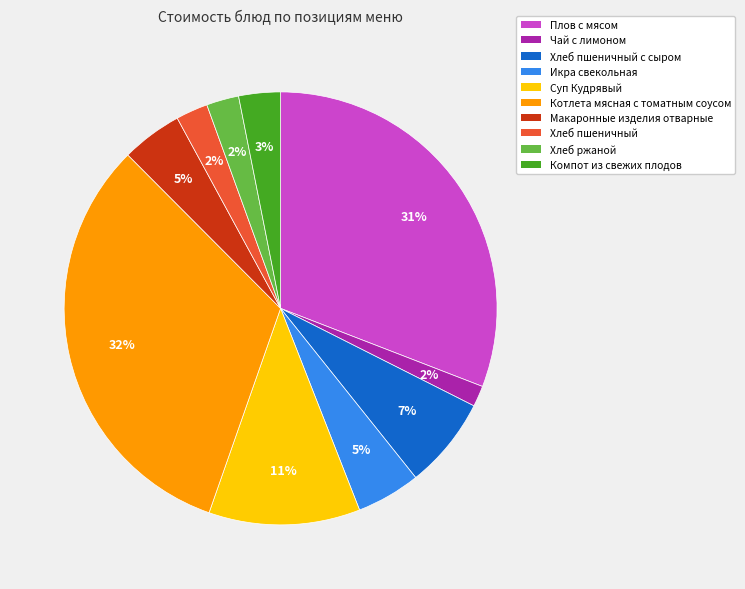

What is the largest slice in the pie chart?

Котлета мясная с томатным соусом